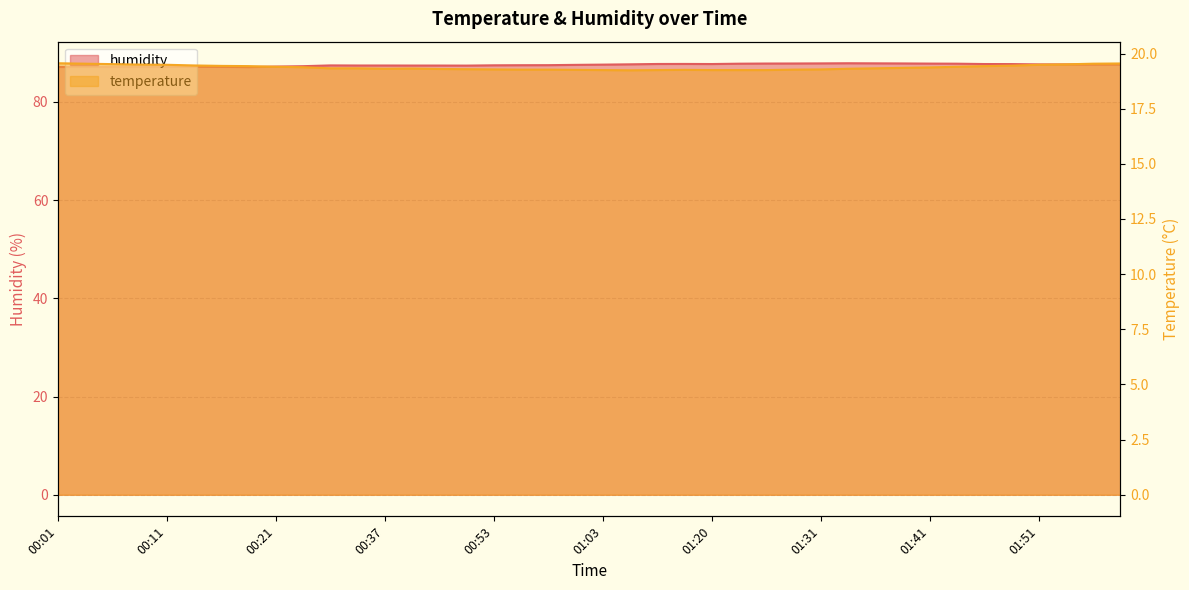

In temperature, how many points are lower than both neighbors (excluding endpoints)?

2